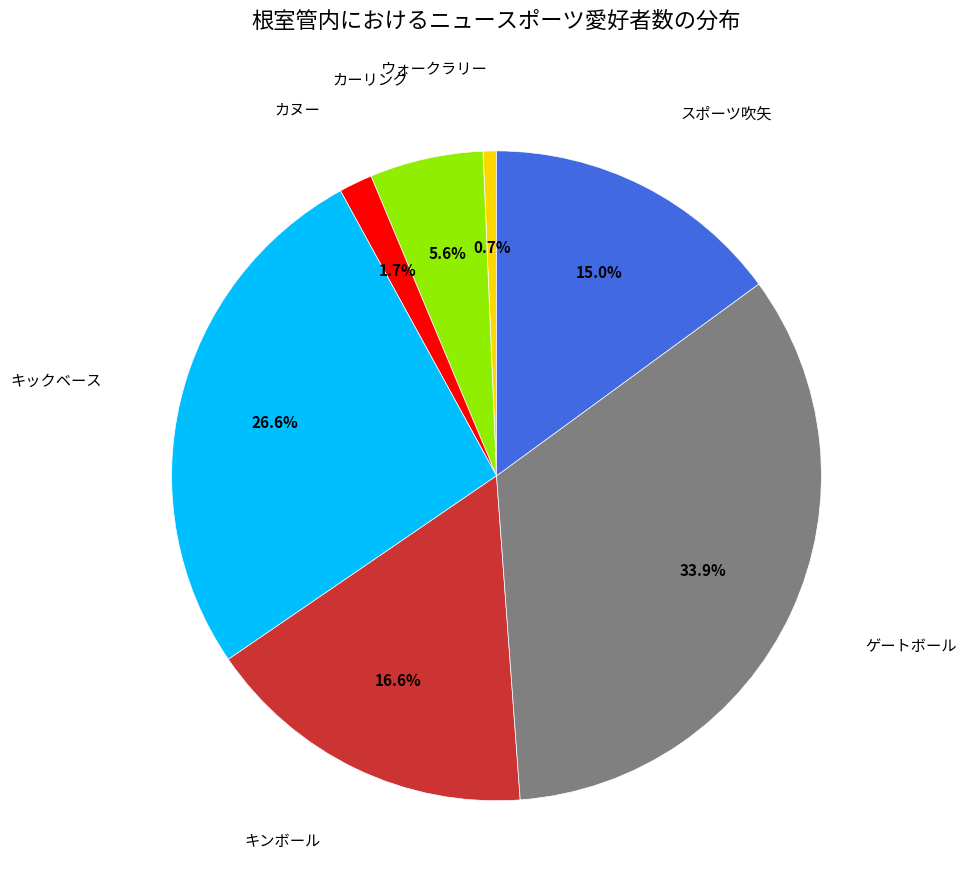

Is there a majority slice in this chart?

No